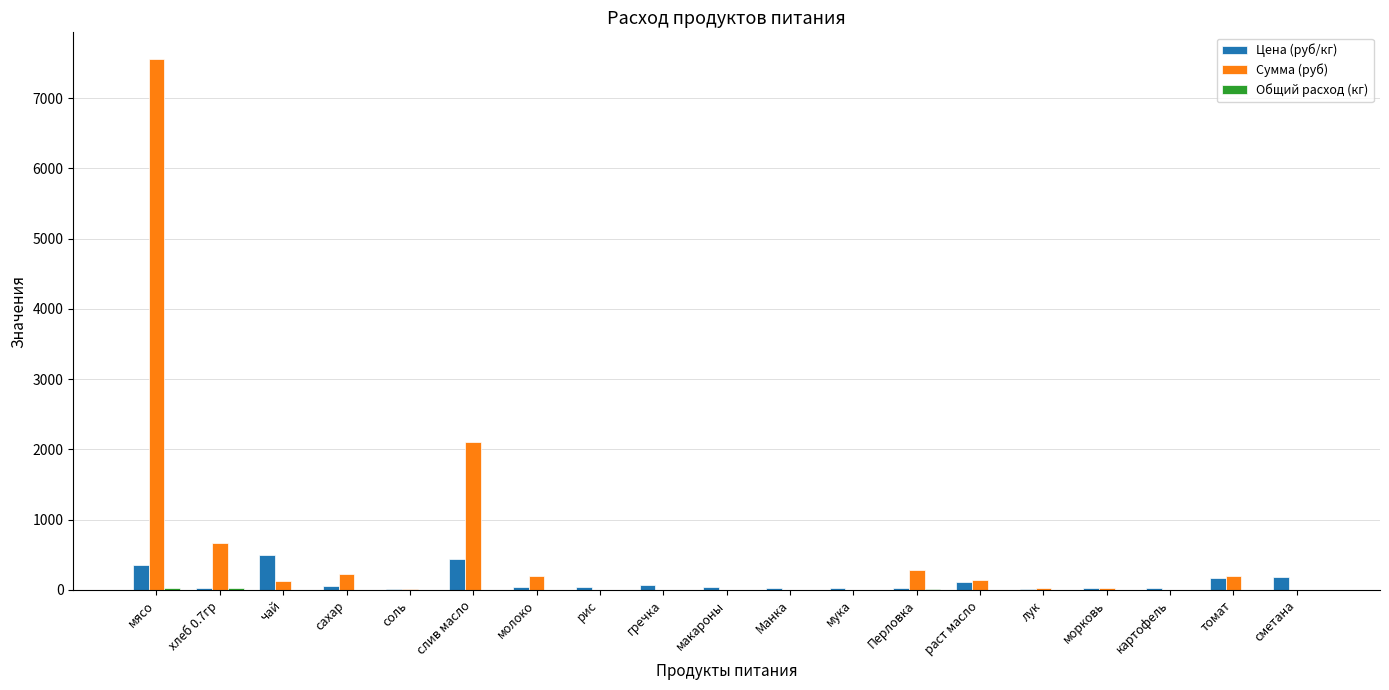

Is it true that Сумма (руб) equals 0.0 at Манка?

True